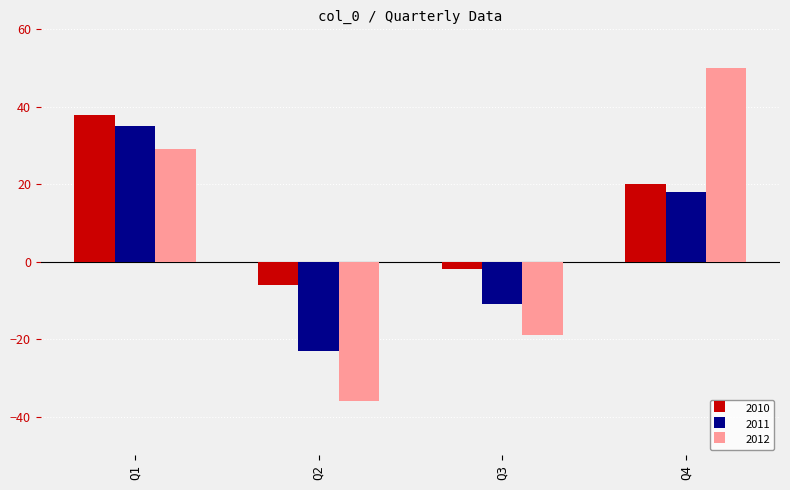

Reading left to right, extract all data points from this chart.

2010: Q1=38	Q2=-6	Q3=-2	Q4=20
2011: Q1=35	Q2=-23	Q3=-11	Q4=18
2012: Q1=29	Q2=-36	Q3=-19	Q4=50